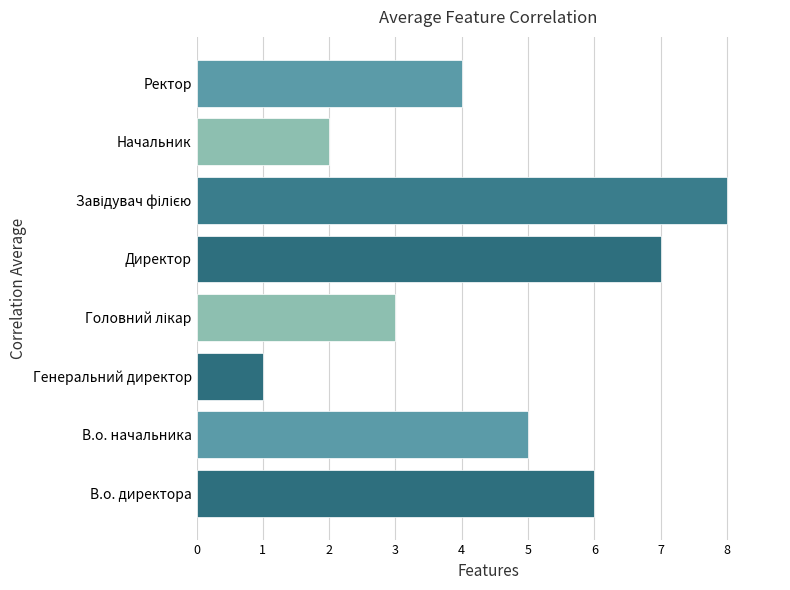

Reading bottom to top, extract all data points from this chart.

6	5	1	3	7	8	2	4